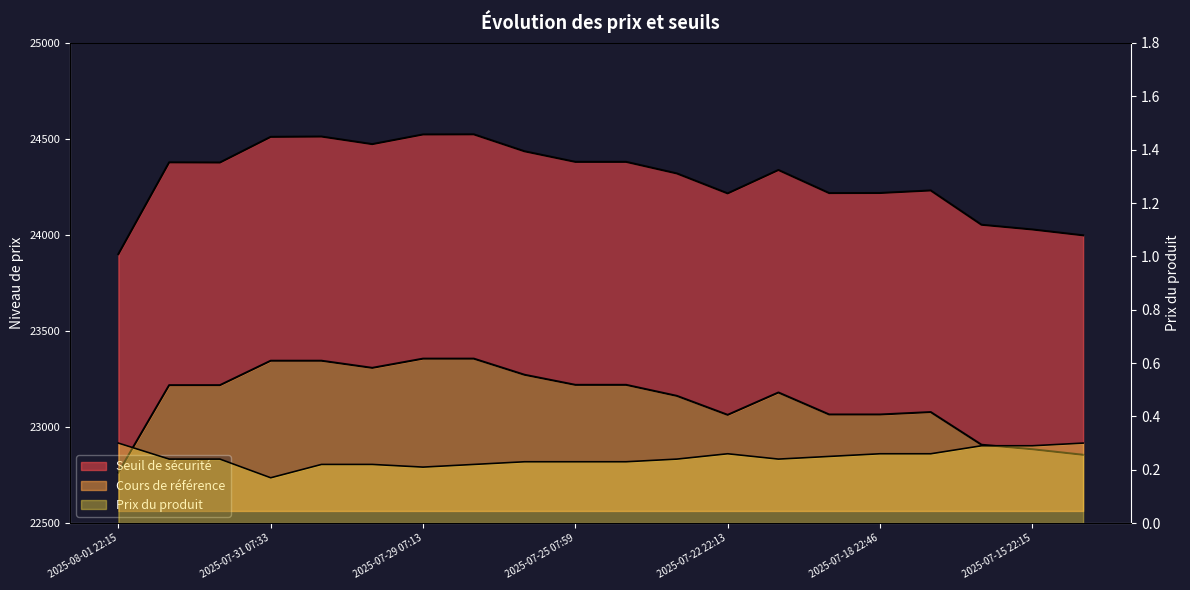

True or false: Seuil de sécurité has more than 1 points higher than both neighbors.

True